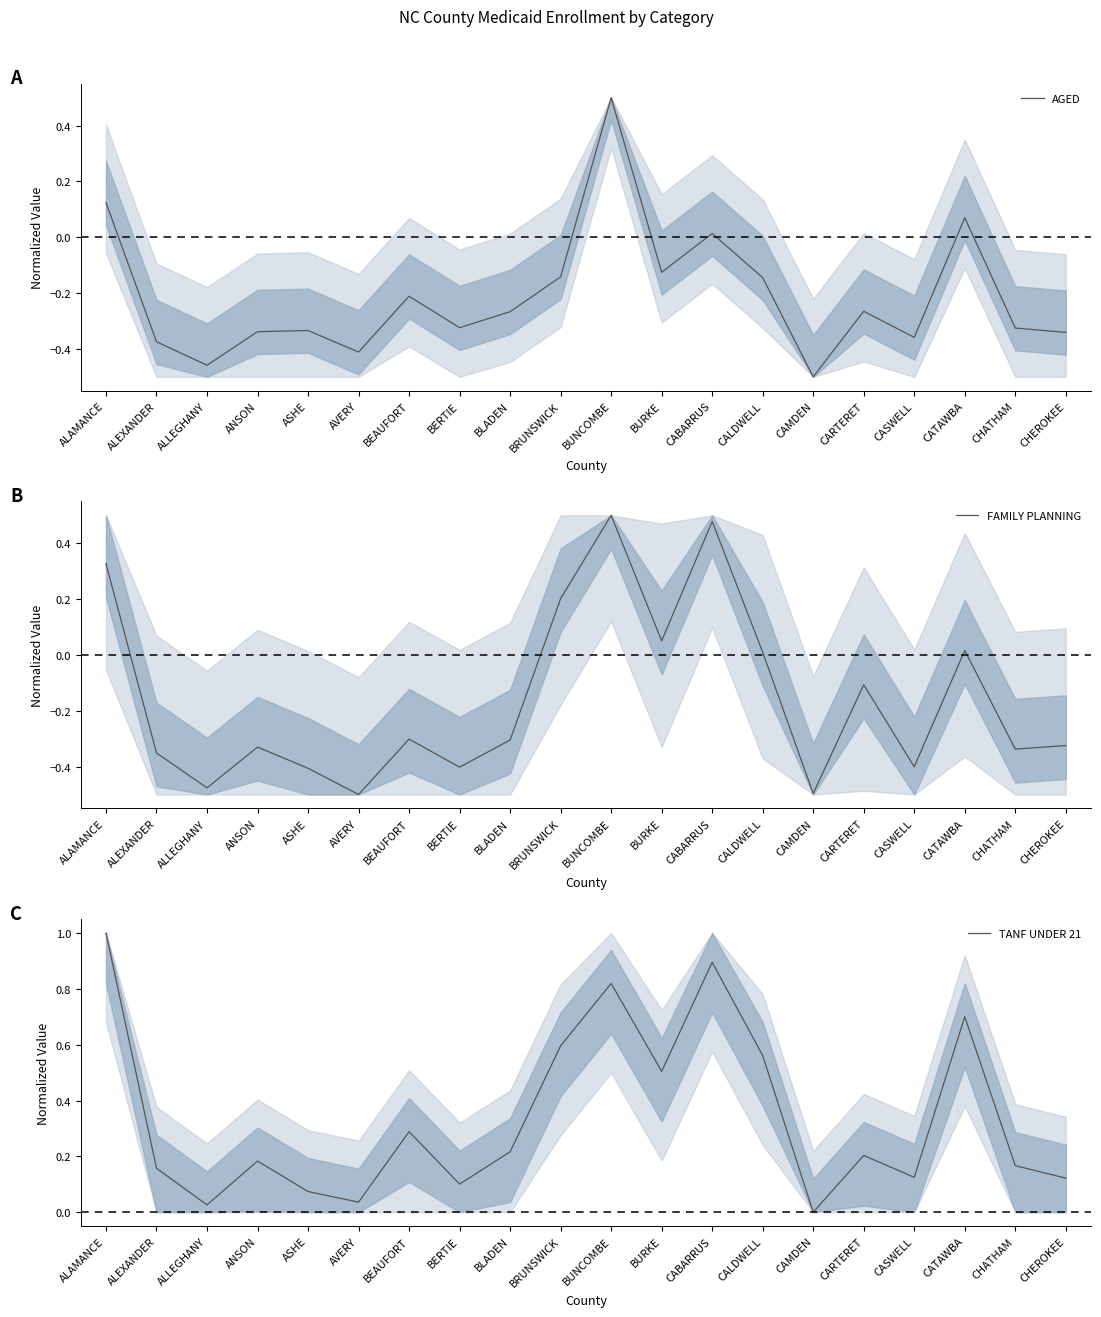

Reading left to right, extract all data points from this chart.

AGED: ALAMANCE=0.1	ALEXANDER=-0.4	ALLEGHANY=-0.5	ANSON=-0.3	ASHE=-0.3	AVERY=-0.4	BEAUFORT=-0.2	BERTIE=-0.3	BLADEN=-0.3	BRUNSWICK=-0.1	BUNCOMBE=0.5	BURKE=-0.1	CABARRUS=0.0	CALDWELL=-0.1	CAMDEN=-0.5	CARTERET=-0.3	CASWELL=-0.4	CATAWBA=0.1	CHATHAM=-0.3	CHEROKEE=-0.3
FAMILY PLANNING: ALAMANCE=0.3	ALEXANDER=-0.4	ALLEGHANY=-0.5	ANSON=-0.3	ASHE=-0.4	AVERY=-0.5	BEAUFORT=-0.3	BERTIE=-0.4	BLADEN=-0.3	BRUNSWICK=0.2	BUNCOMBE=0.5	BURKE=0.1	CABARRUS=0.5	CALDWELL=0.0	CAMDEN=-0.5	CARTERET=-0.1	CASWELL=-0.4	CATAWBA=0.0	CHATHAM=-0.3	CHEROKEE=-0.3
TANF UNDER 21: ALAMANCE=1.0	ALEXANDER=0.2	ALLEGHANY=0.0	ANSON=0.2	ASHE=0.1	AVERY=0.0	BEAUFORT=0.3	BERTIE=0.1	BLADEN=0.2	BRUNSWICK=0.6	BUNCOMBE=0.8	BURKE=0.5	CABARRUS=0.9	CALDWELL=0.6	CAMDEN=0.0	CARTERET=0.2	CASWELL=0.1	CATAWBA=0.7	CHATHAM=0.2	CHEROKEE=0.1